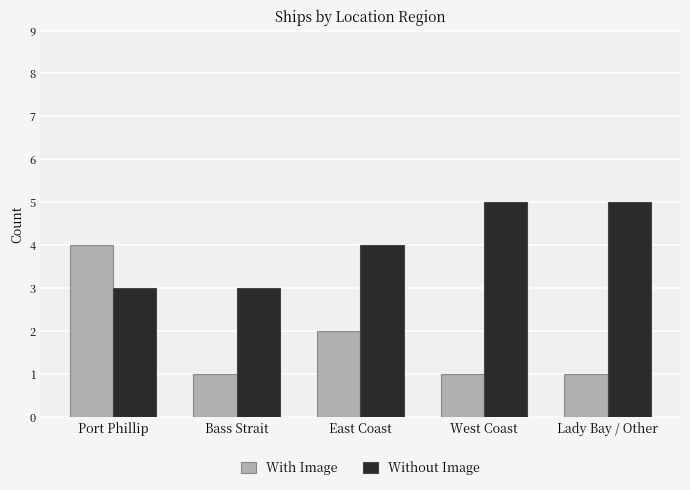

What is the minimum value shown in the chart?

1